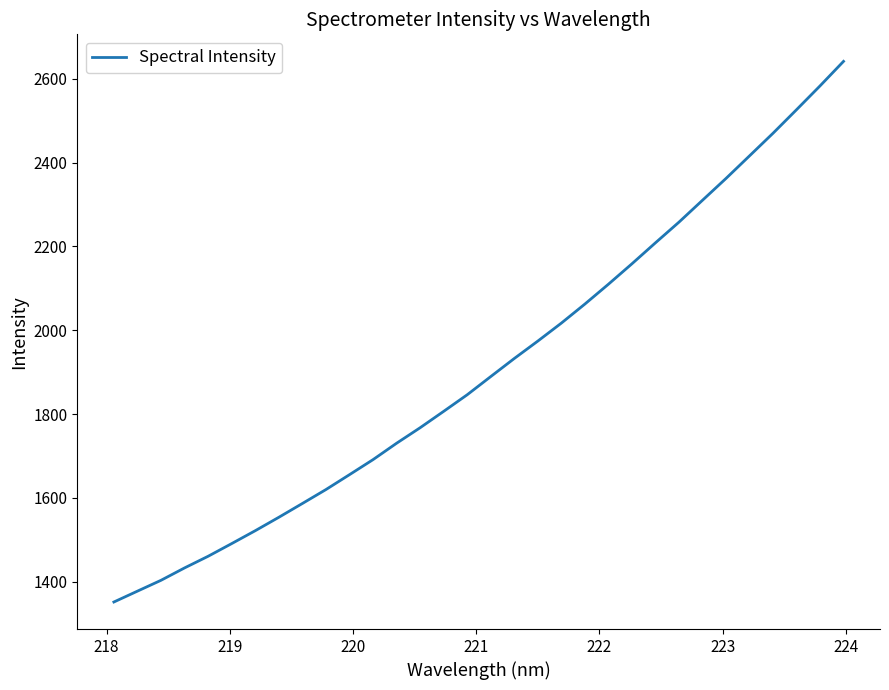

What is the maximum value shown in the chart?

2641.5